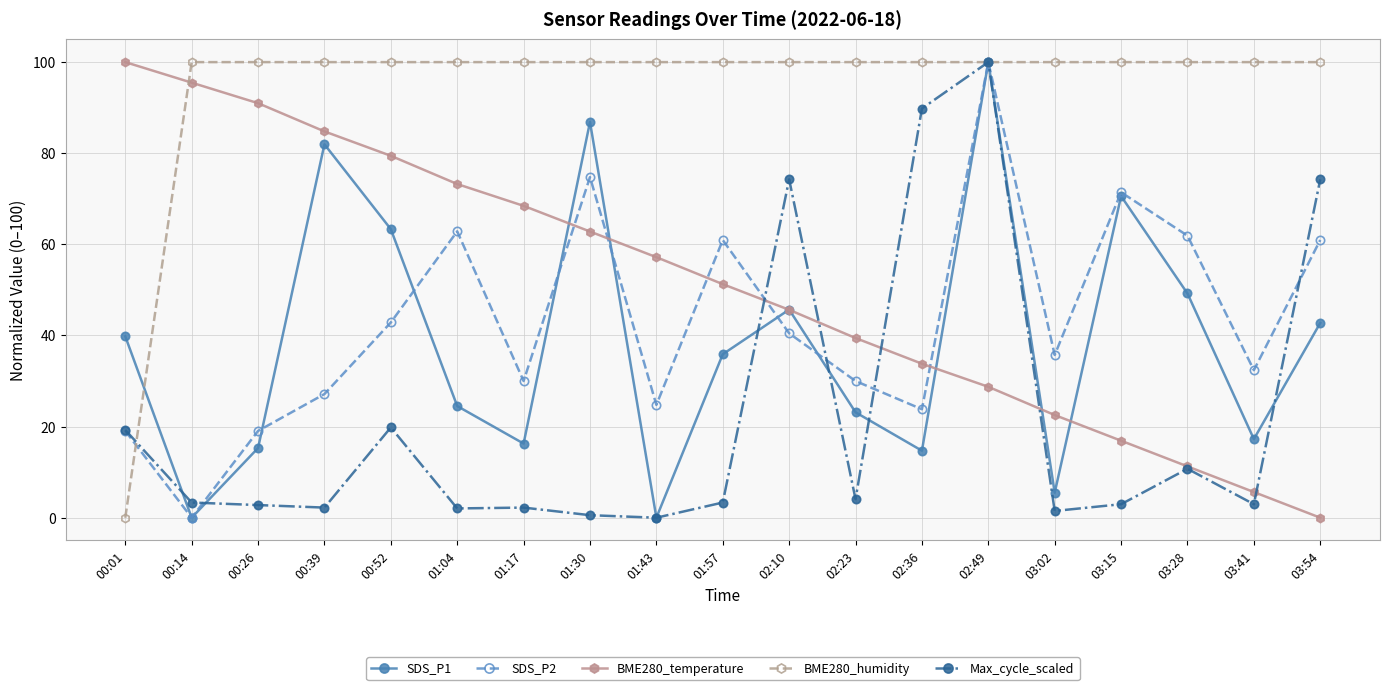

Is this an area chart (filled region under the line)?

No